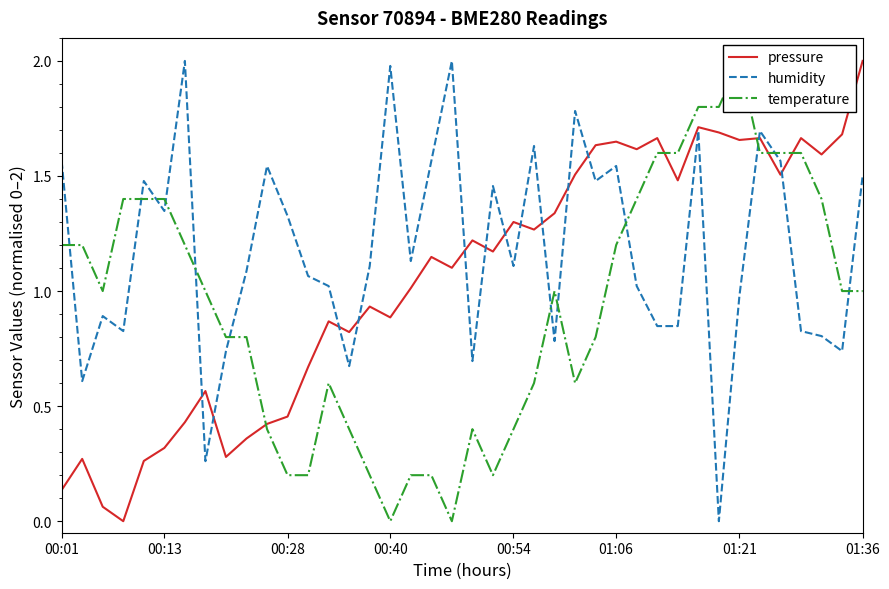

The value of humidity at 01:36 is 0.7. True or false?

False